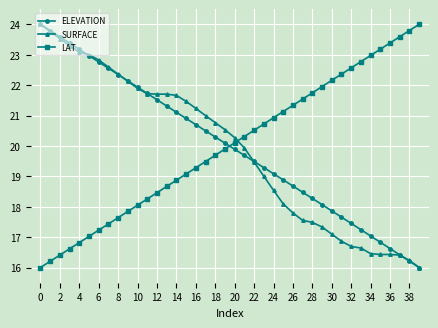

How many lines are shown in the chart?

3